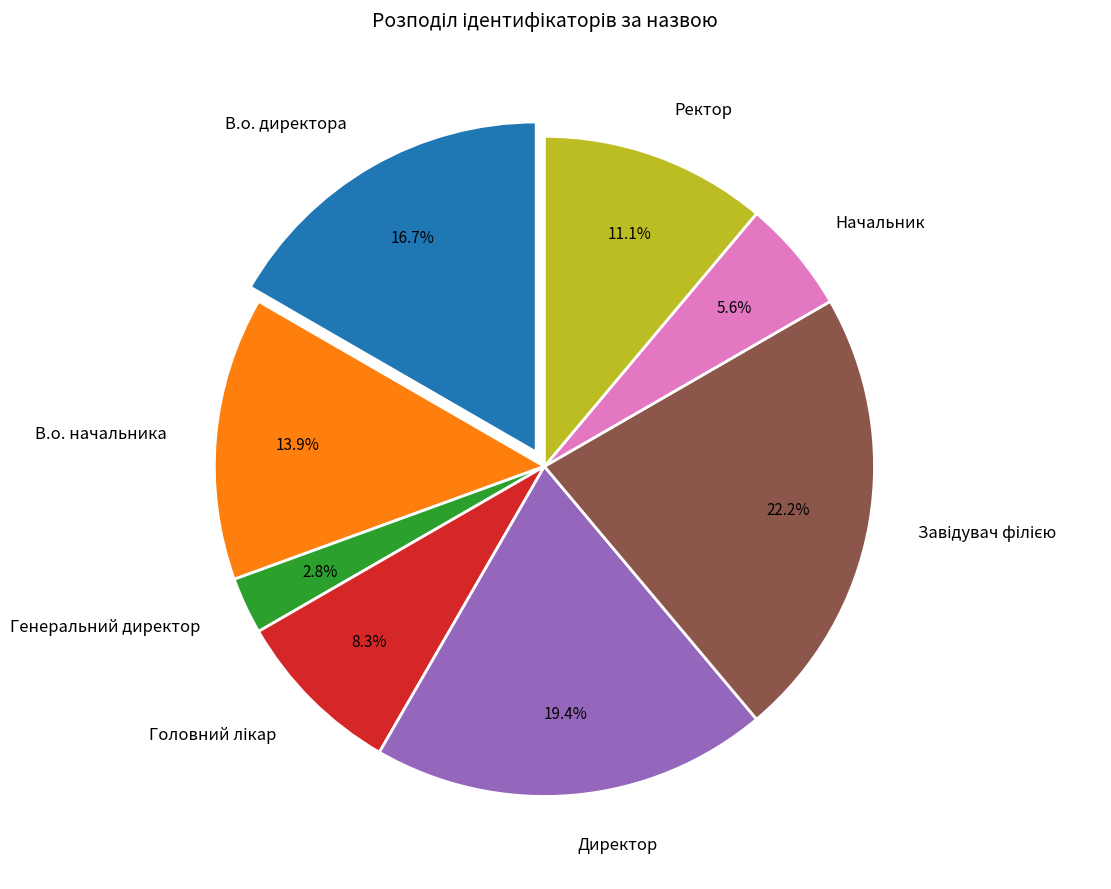

Which slice is the smallest?

Генеральний директор